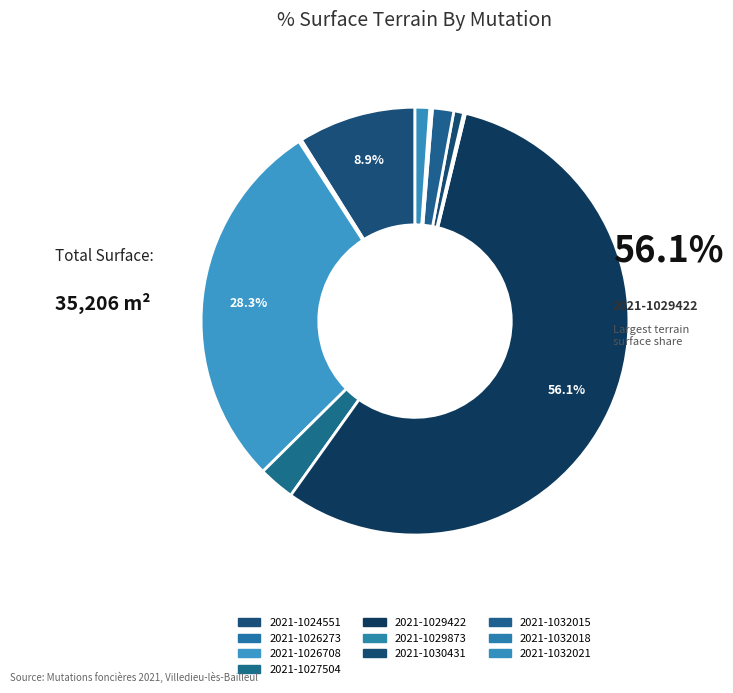

To the nearest percent, what is the difference between the 2021-1029873 and 2021-1029422 slice percentages?

56%